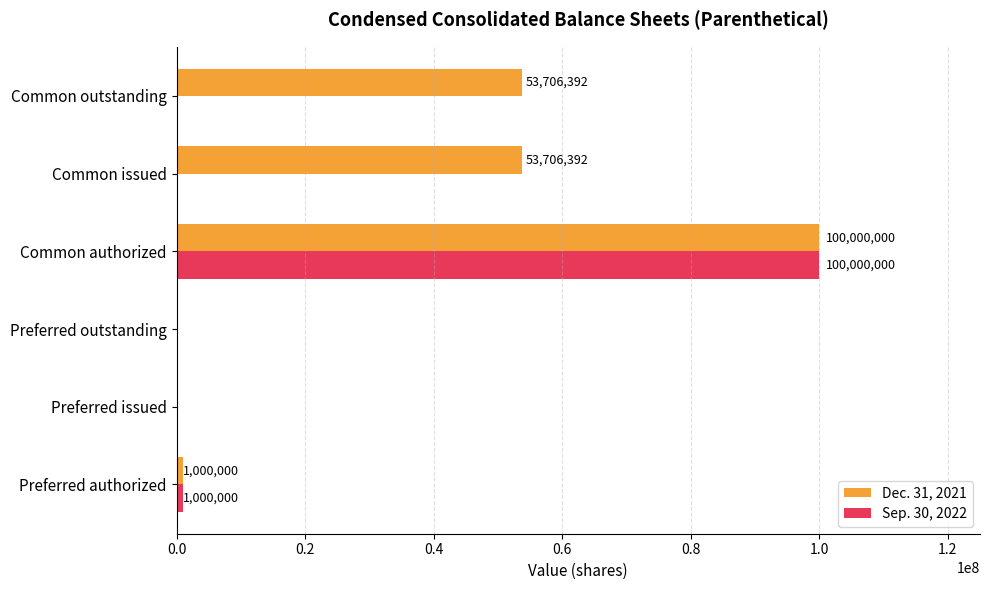

What are all the series names shown in the legend?

Dec. 31, 2021, Sep. 30, 2022